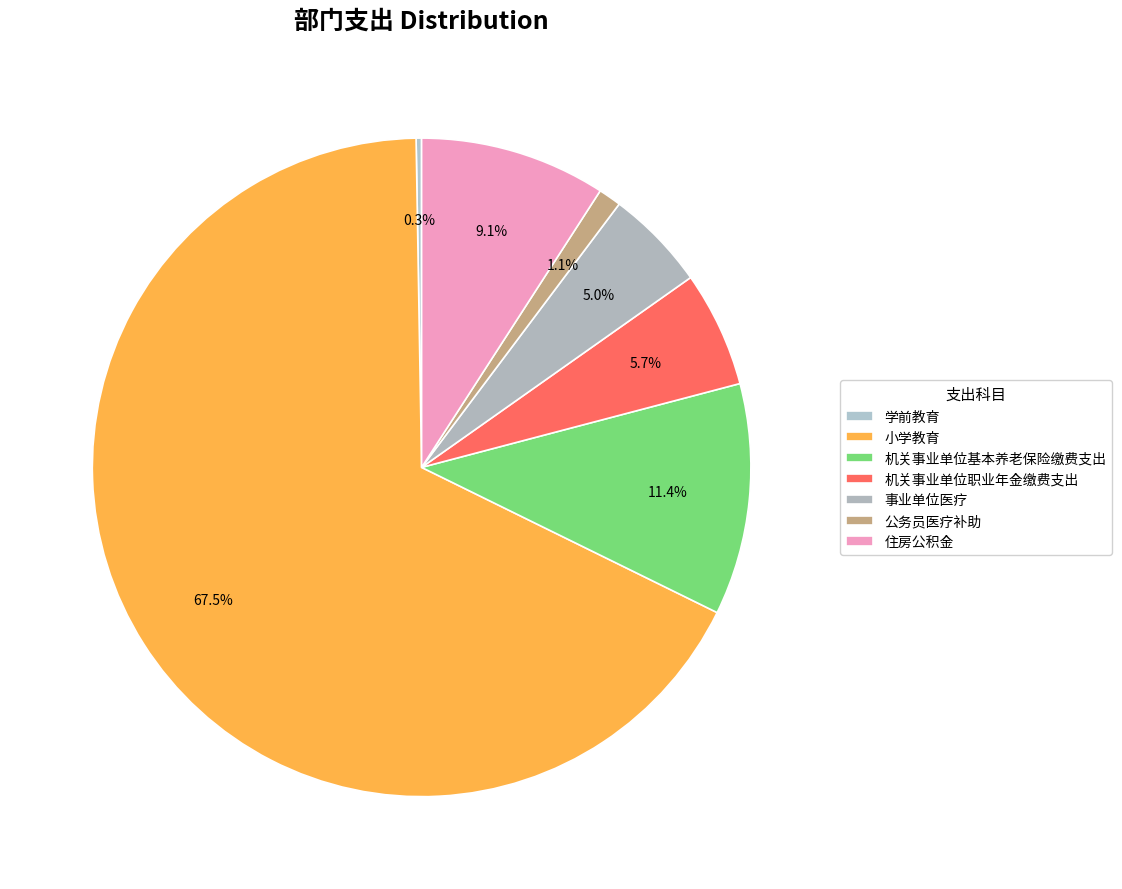

What is the change in value from 学前教育 to 事业单位医疗?

+188525.9